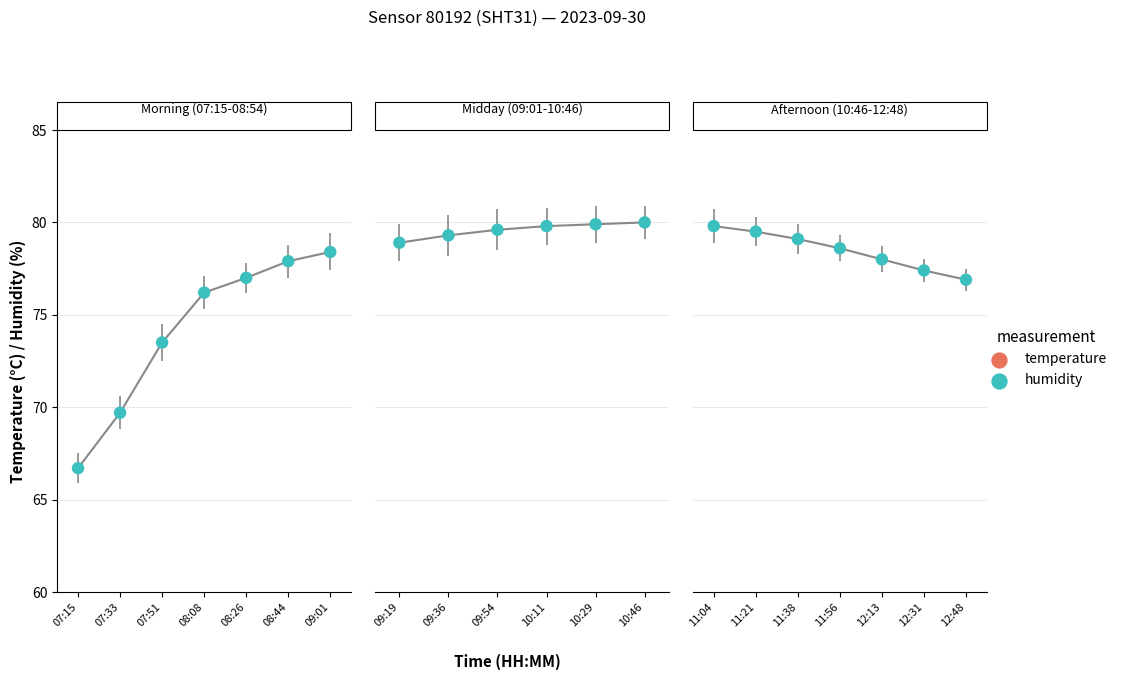

Which series has the largest Y range (max minus min)?

humidity